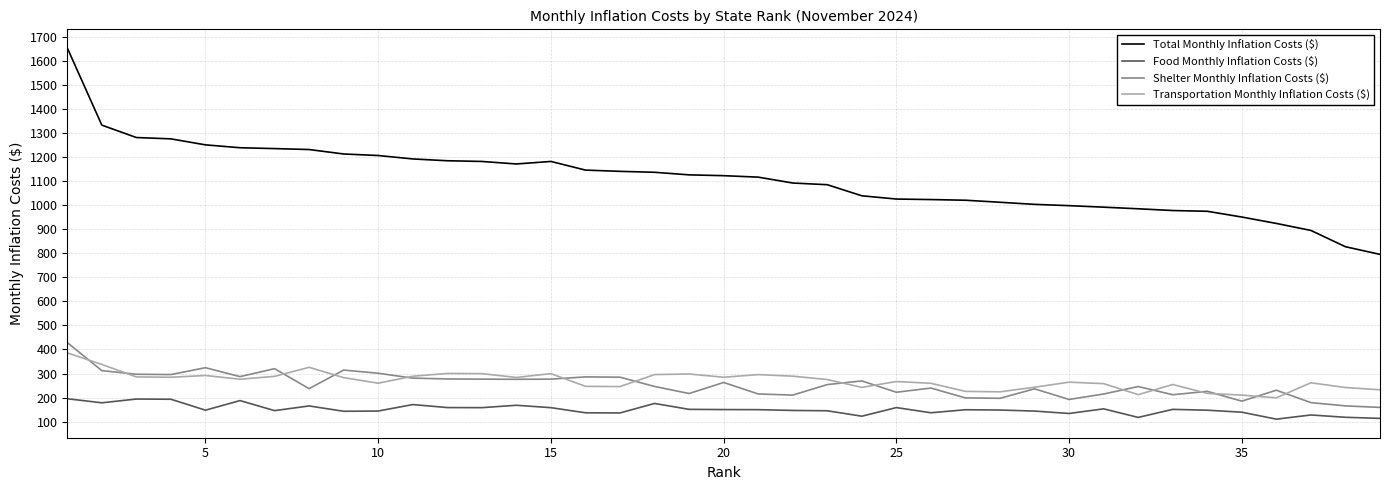

What is the maximum value shown in the chart?

1653.4